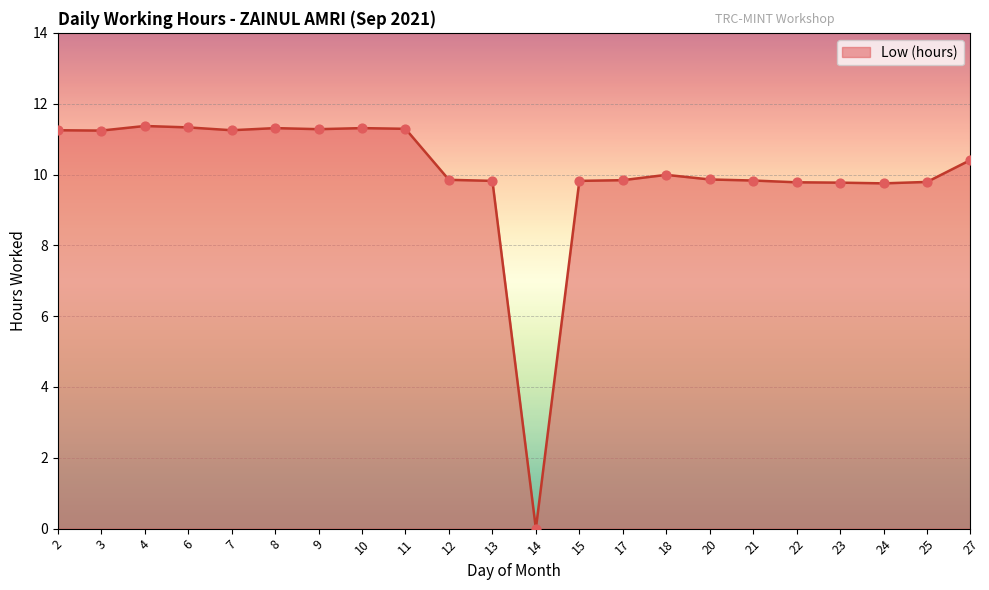

Which has a higher value, 13 or 10?

10